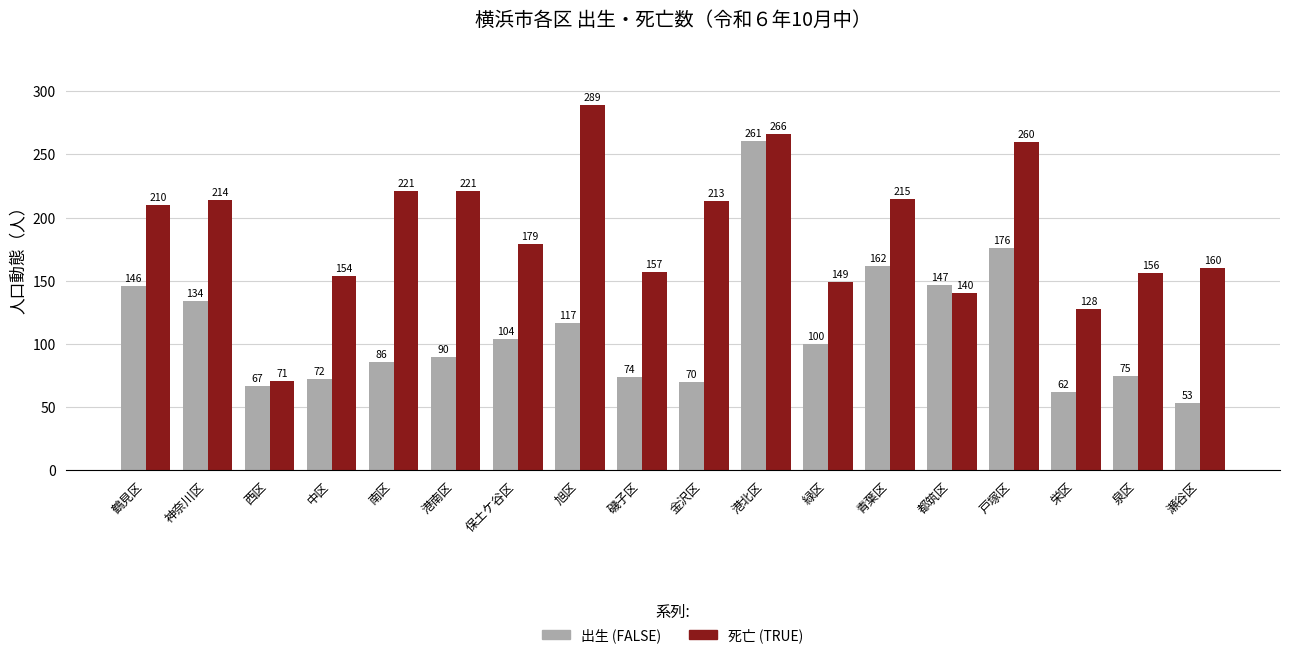

How many series are shown in this chart?

2